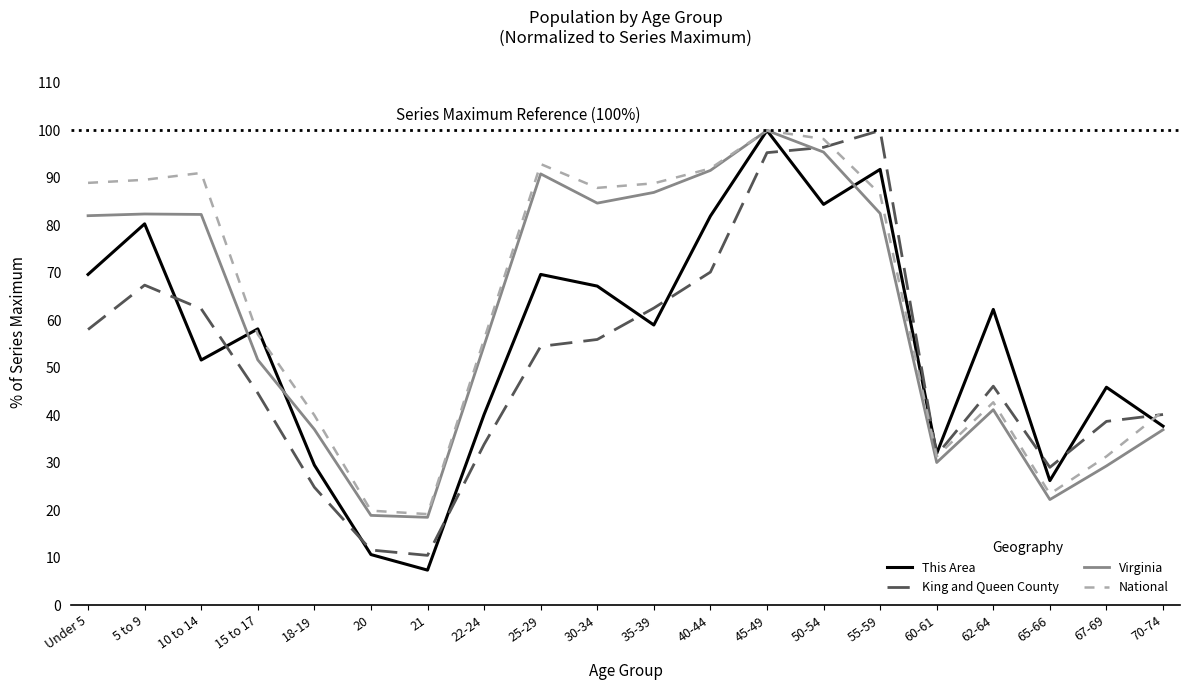

How many values in the Virginia series exceed 82?

10